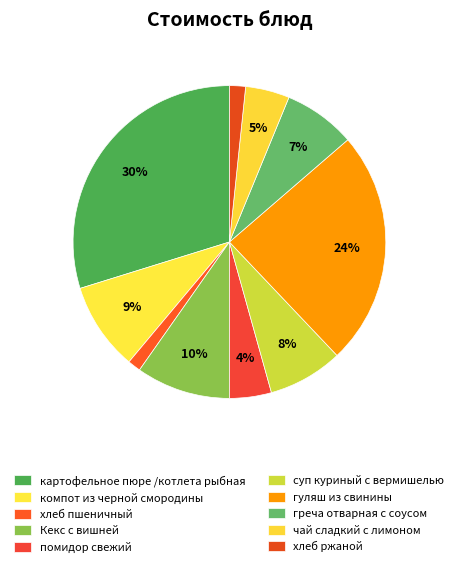

To the nearest percent, what is the difference between the компот из черной смородины and хлеб пшеничный slice percentages?

8%